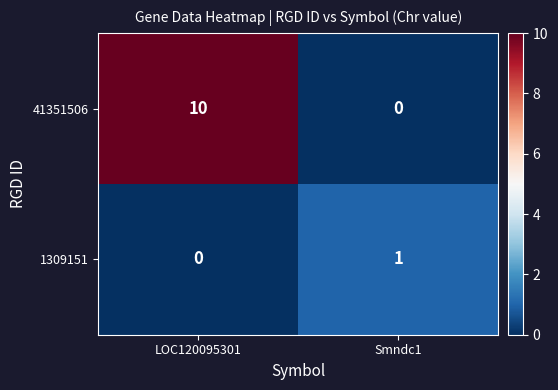

What is the spread (max minus min) of values at Smndc1?

1